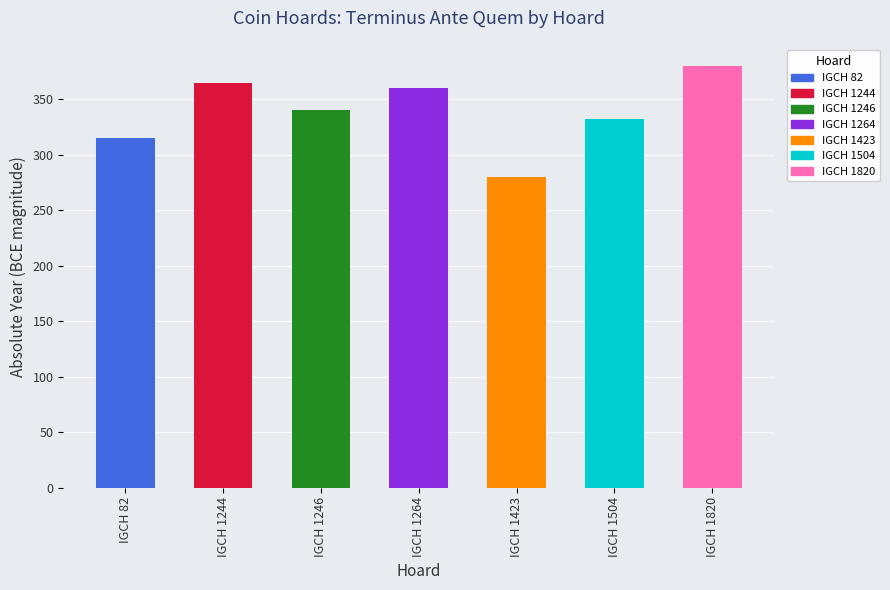

What value does the data have at IGCH 1504?

-332